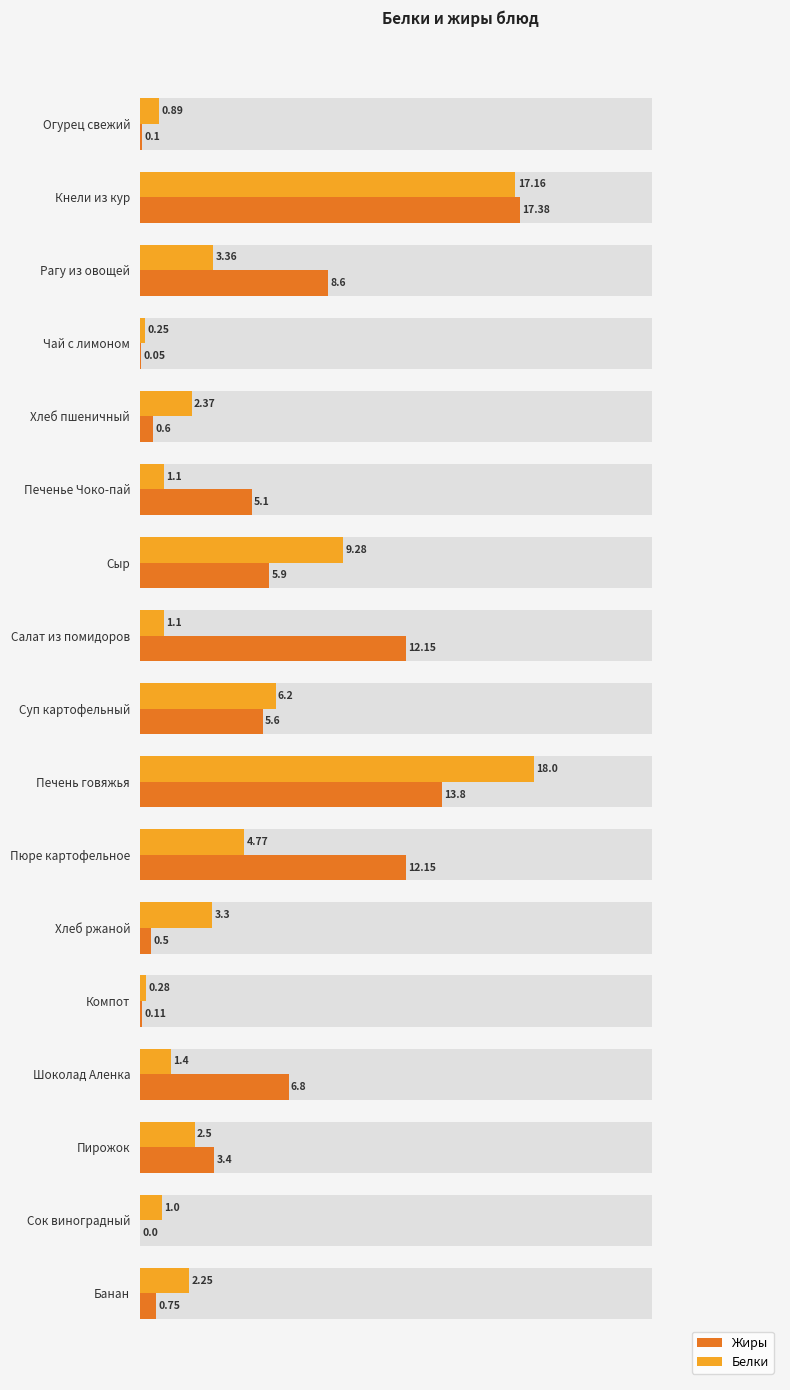

How many values in Жиры are above zero?

16